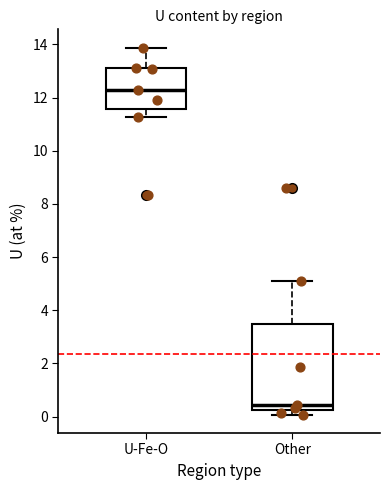

Reading left to right, transcribe this box plot: for each box, give where its median line is, the range the box spans, and where its two whiskers end, as read against the y-axis. The values are not printed on the chart, so give them approximately, as read against the axis.

U-Fe-O: median 12.2, box 11.6 to 13.2, whiskers 11.2 to 13.8
Other: median 0.4, box 0.2 to 3.4, whiskers 0.0 to 5.2